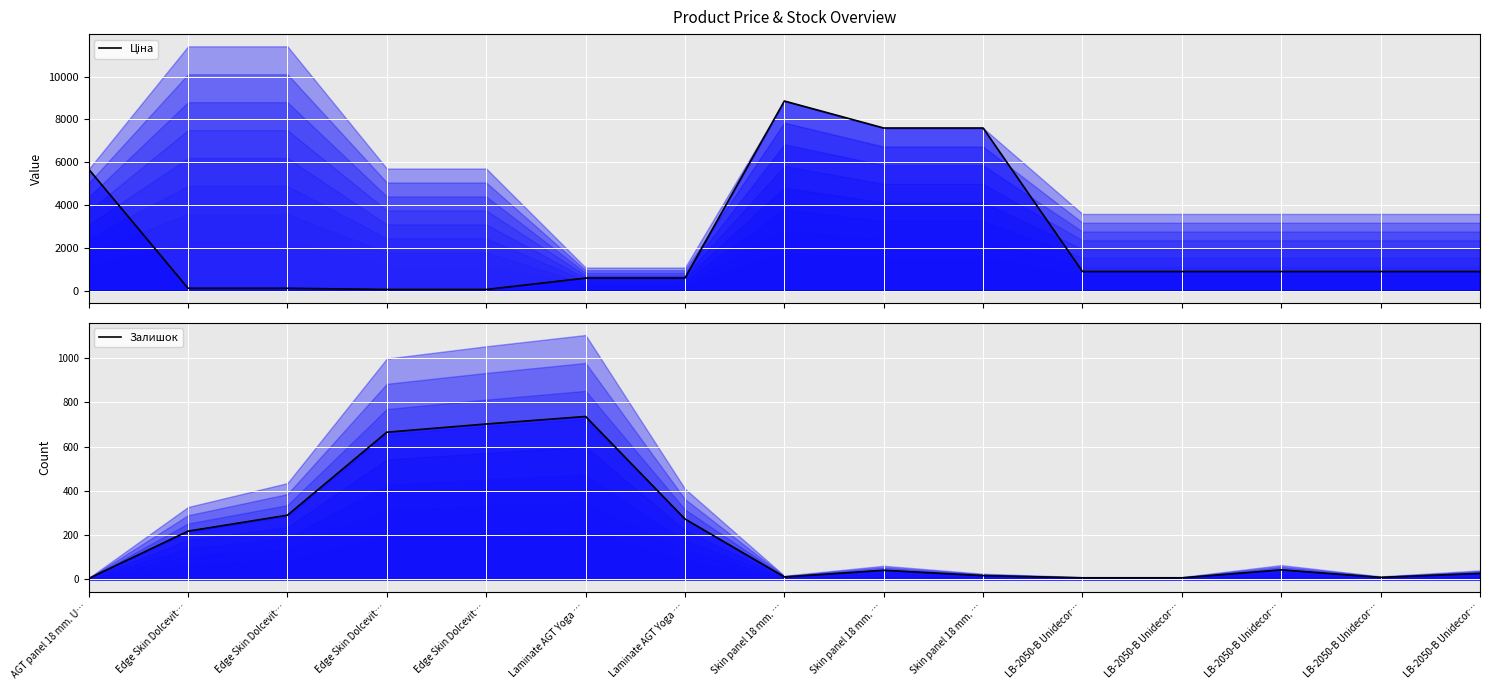

The Ціна series shows 57.0 at Edge Skin Dolcevit…. True or false?

True